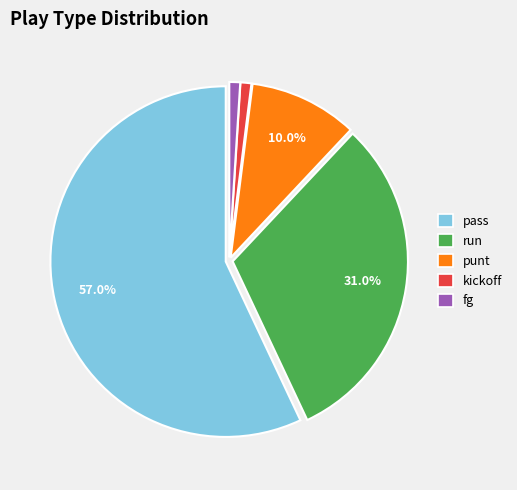

What percentage is NOT represented by pass?

43.0%